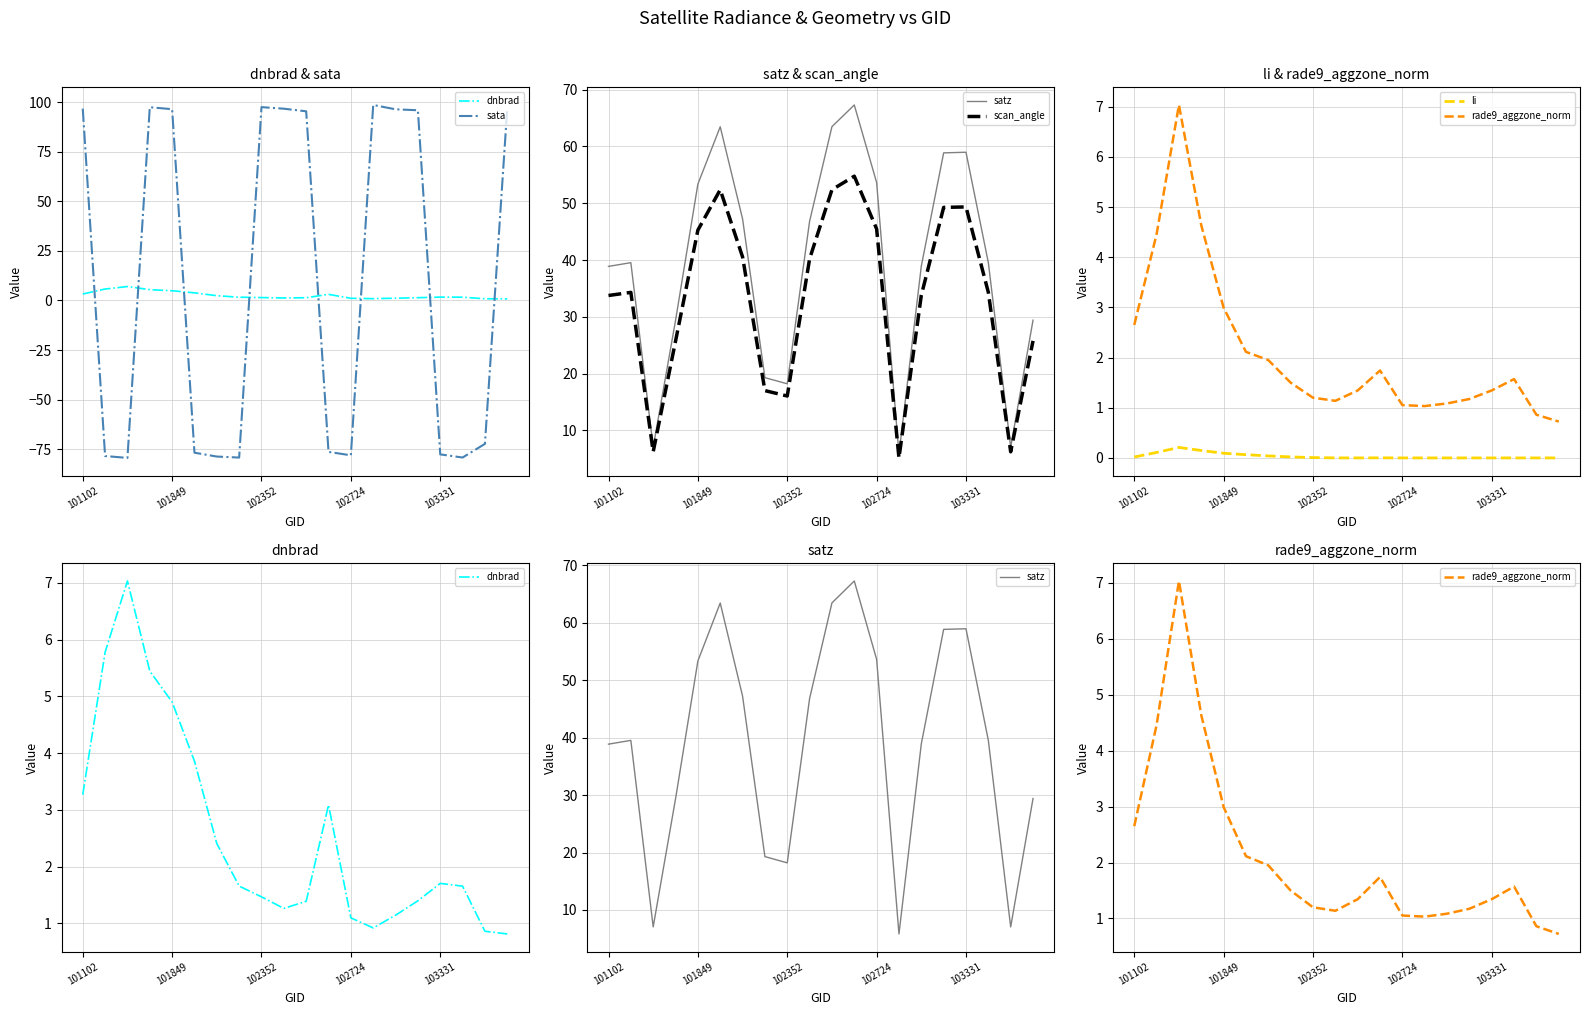

At which label does sata reach its minimum?

102352